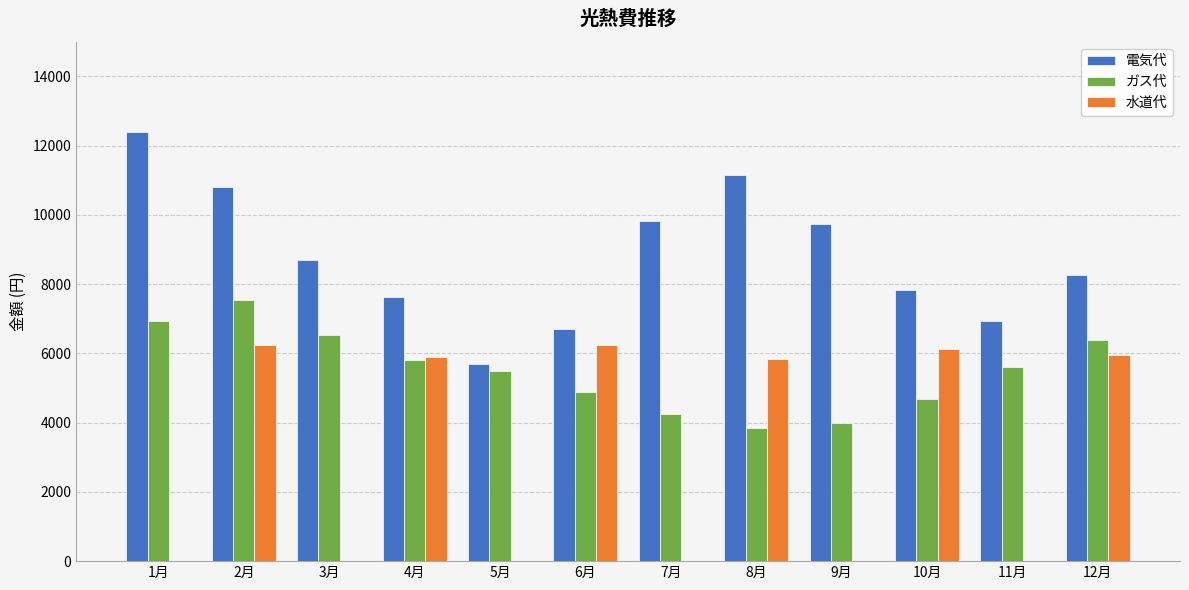

Rank the categories by ガス代 value from lowest to highest.

8月, 9月, 7月, 10月, 6月, 5月, 11月, 4月, 12月, 3月, 1月, 2月